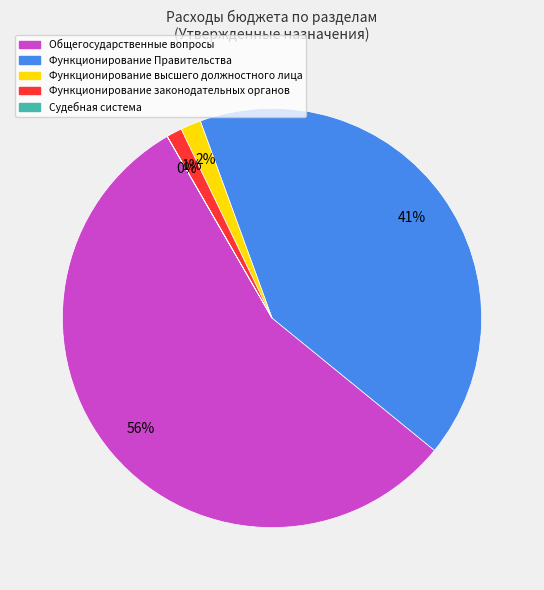

To the nearest percent, what is the difference between the largest and smallest slice percentages?

56%